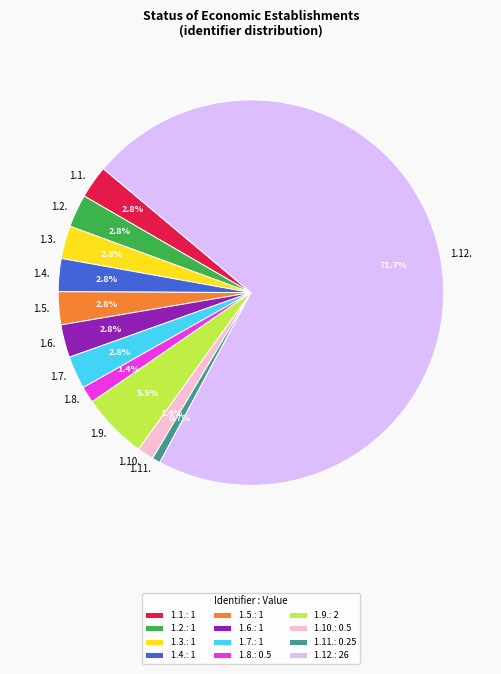

Which slice is the smallest?

1.11.